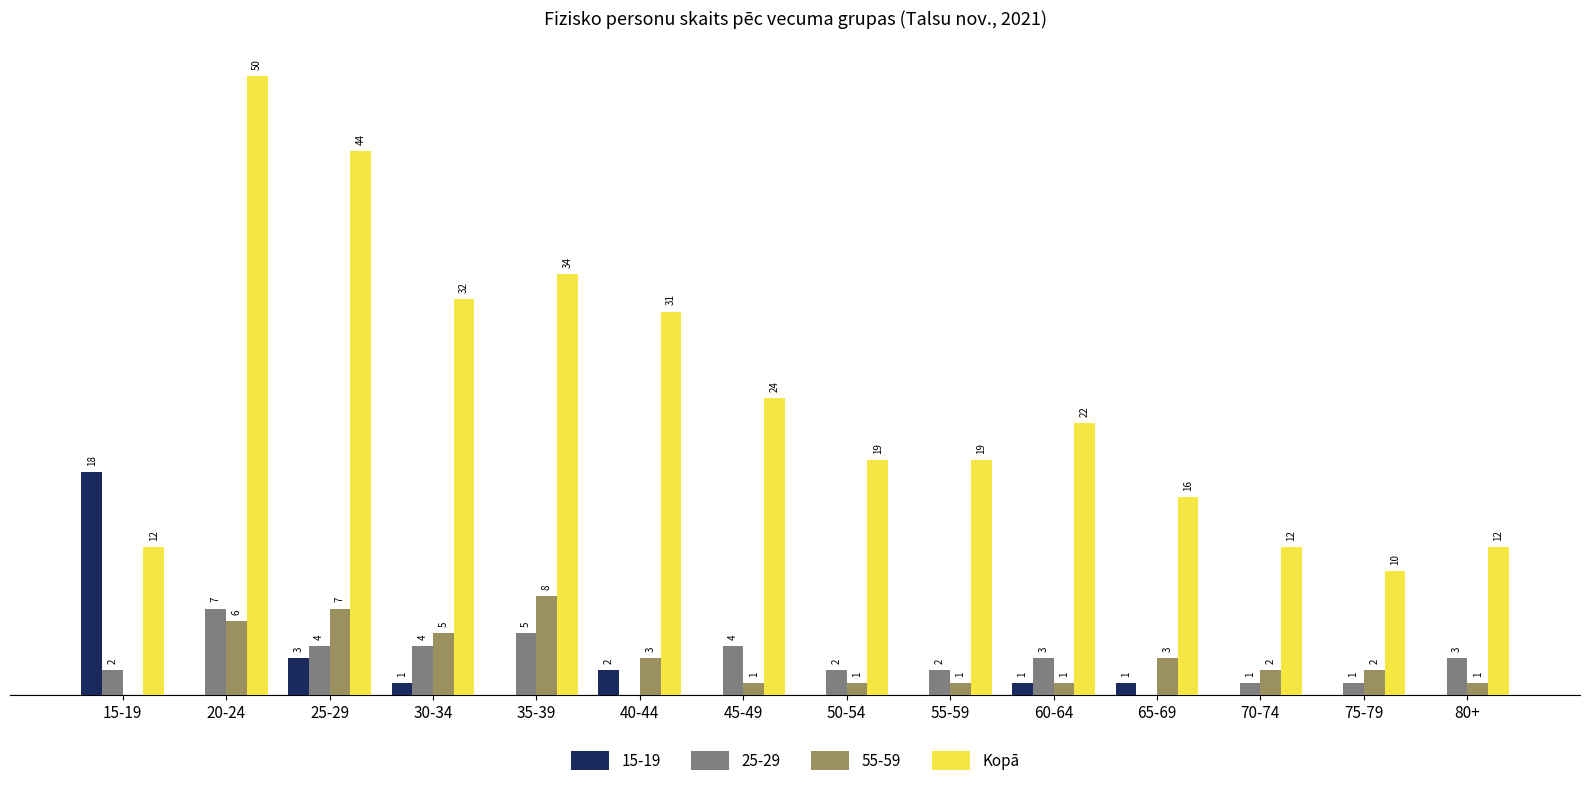

Which series has the largest total across all categories?

Kopā